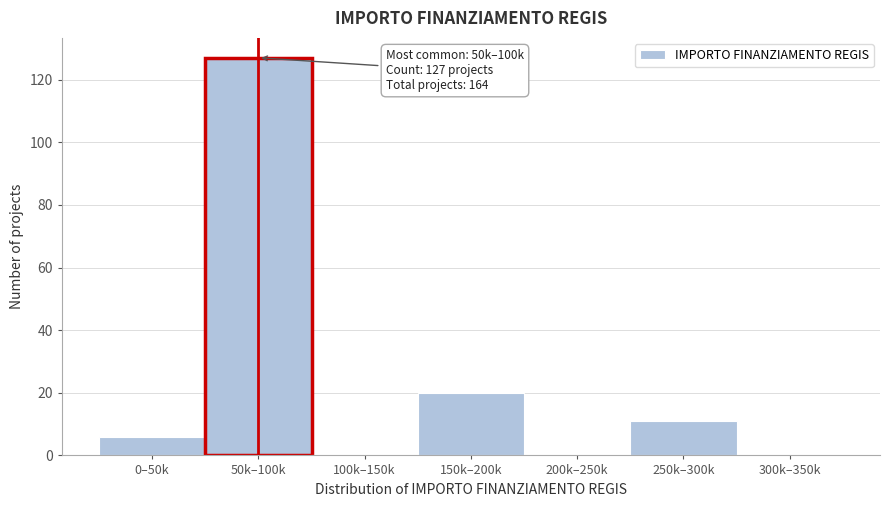

Reading left to right, extract all data points from this chart.

0–50k=6	50k–100k=127	100k–150k=0	150k–200k=20	200k–250k=0	250k–300k=11	300k–350k=0